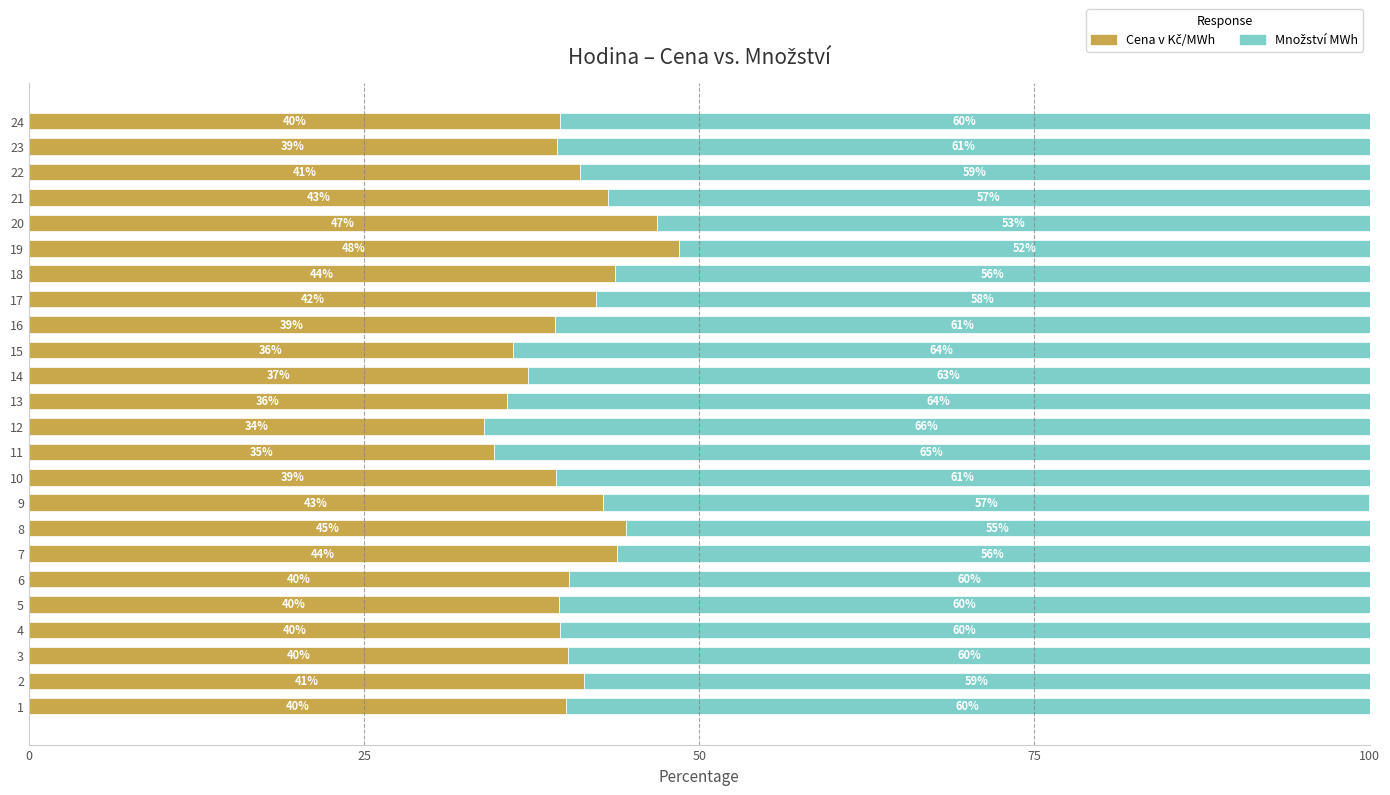

What is the total value across all series at 5?

100.0